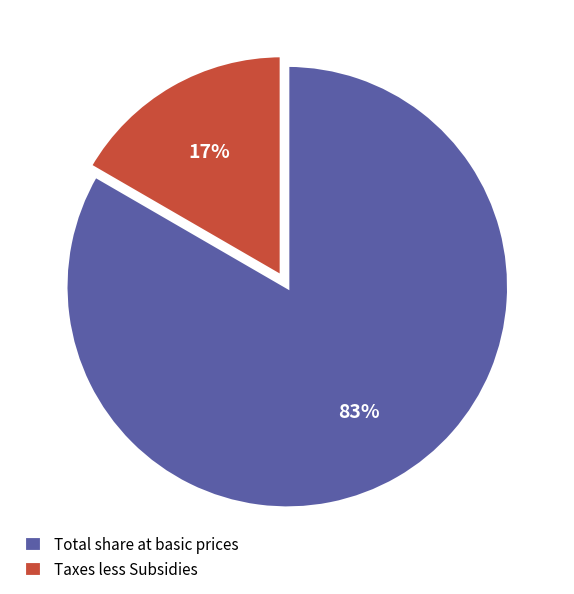

Which has a higher value, Total share at basic prices or Taxes less Subsidies?

Total share at basic prices